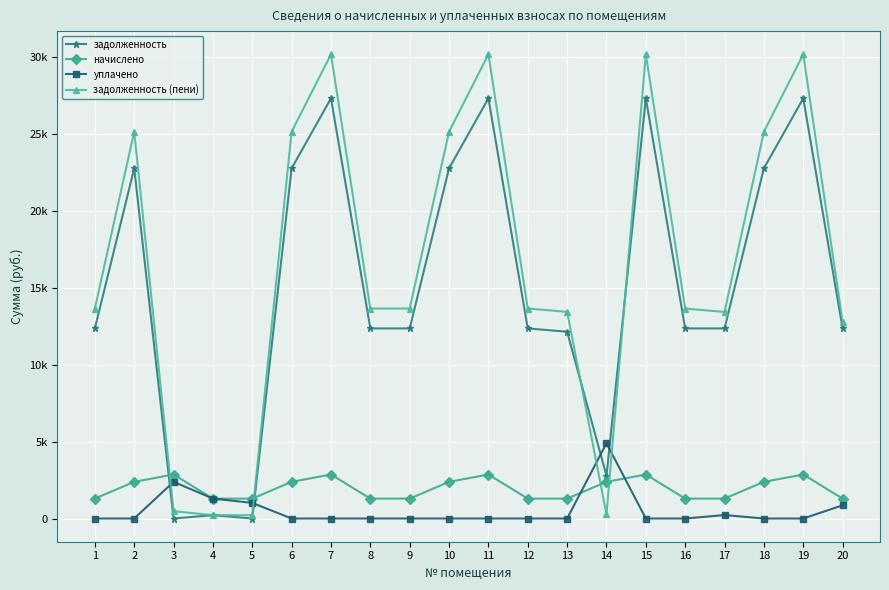

The value of задолженность at 18 is 8938.6. True or false?

False